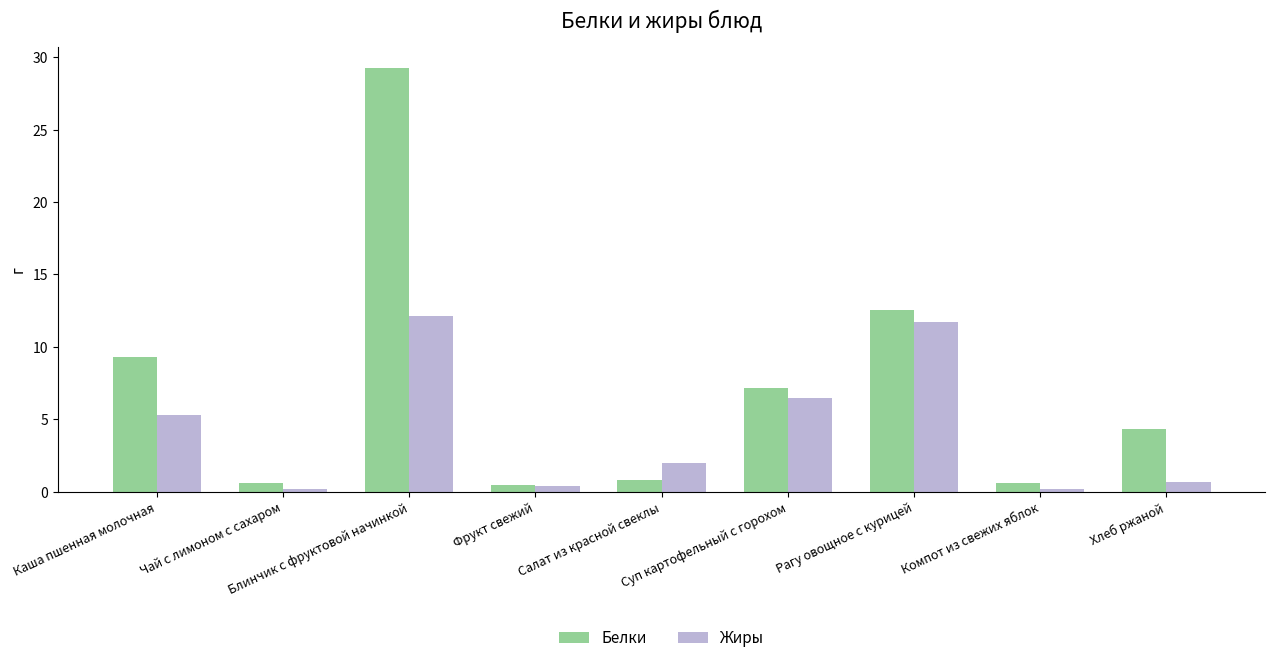

What are all the series names shown in the legend?

Белки, Жиры